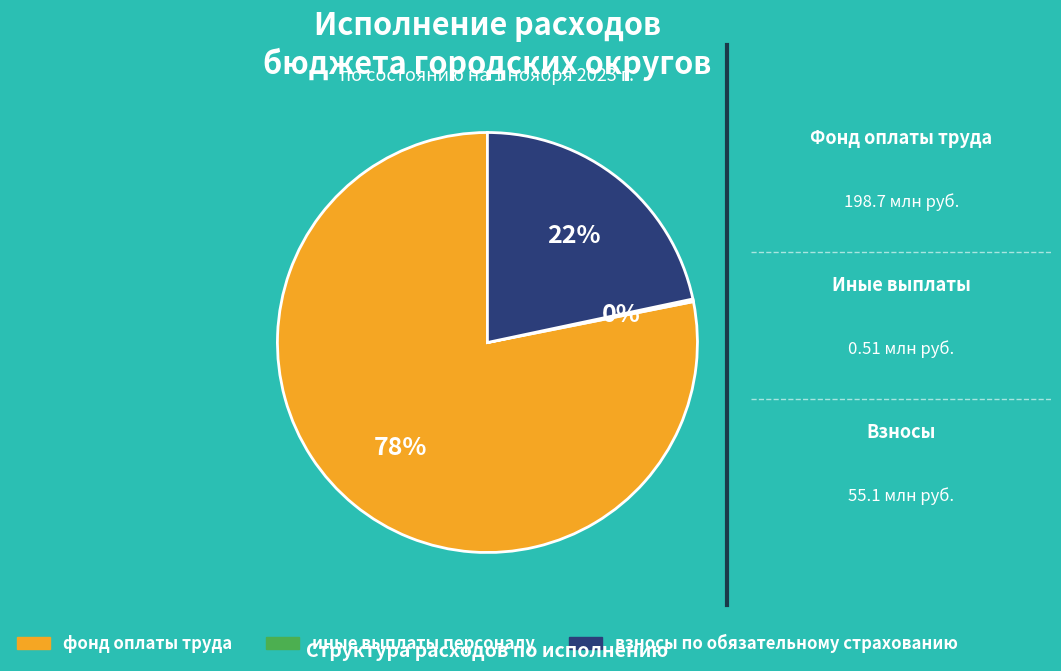

Is there a majority slice in this chart?

Yes